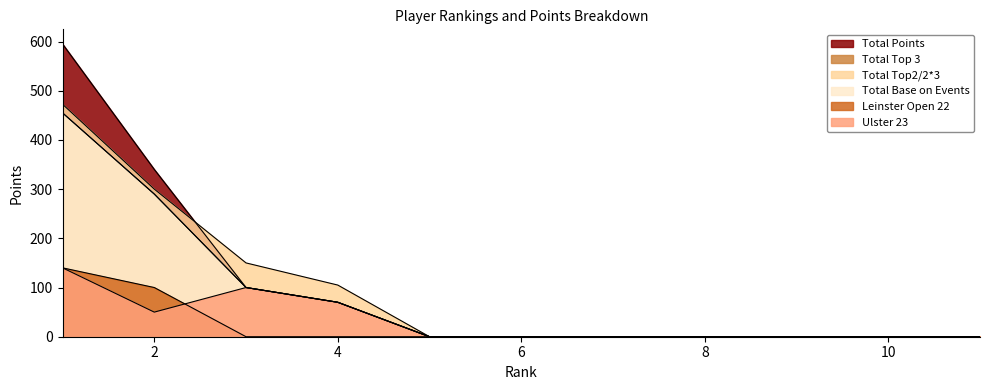

What value does the Ulster 23 series have at 4?

70.0